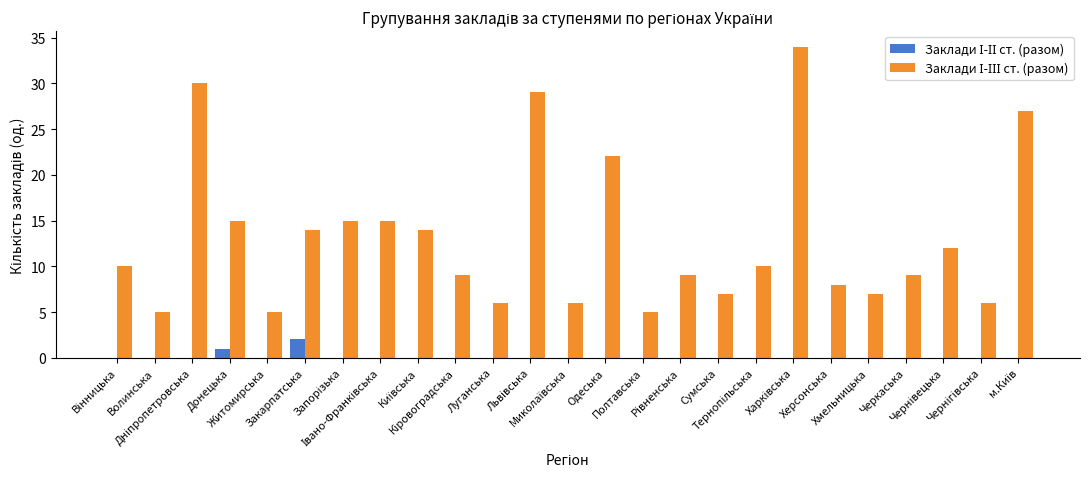

What is the maximum value shown in the chart?

34